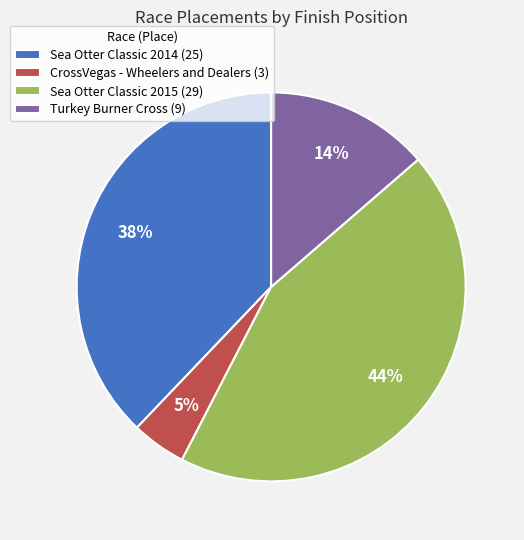

The Turkey Burner Cross slice represents 14% of the pie. True or false?

True